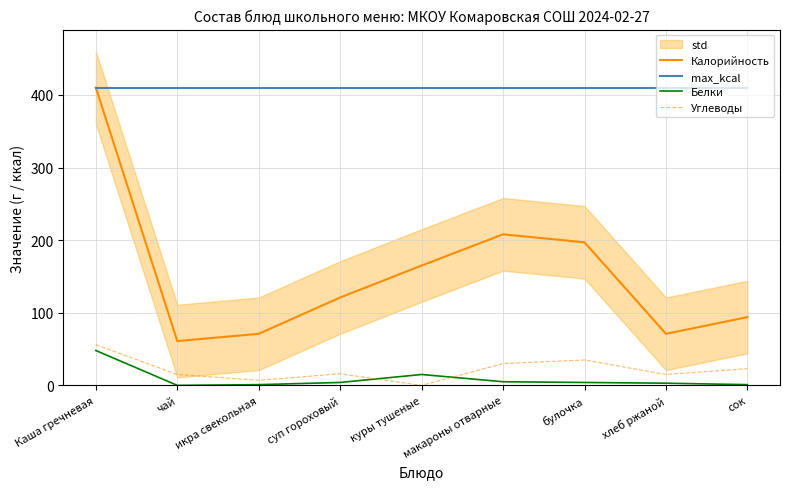

Is this an area chart (filled region under the line)?

No